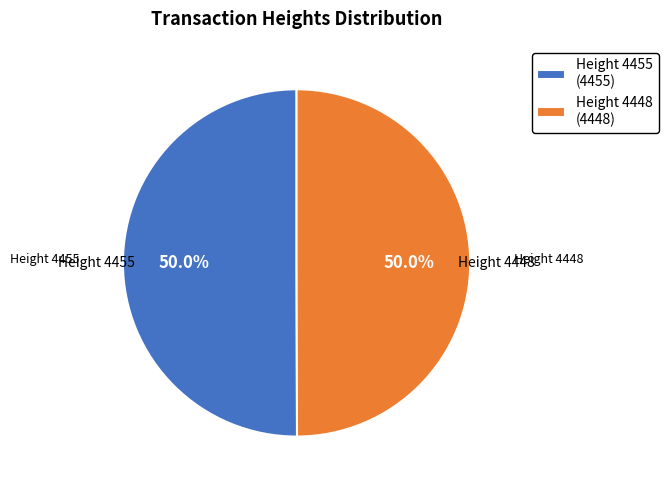

What percentage do Height 4448 (4448) and Height 4455 (4455) together represent?

100.0%